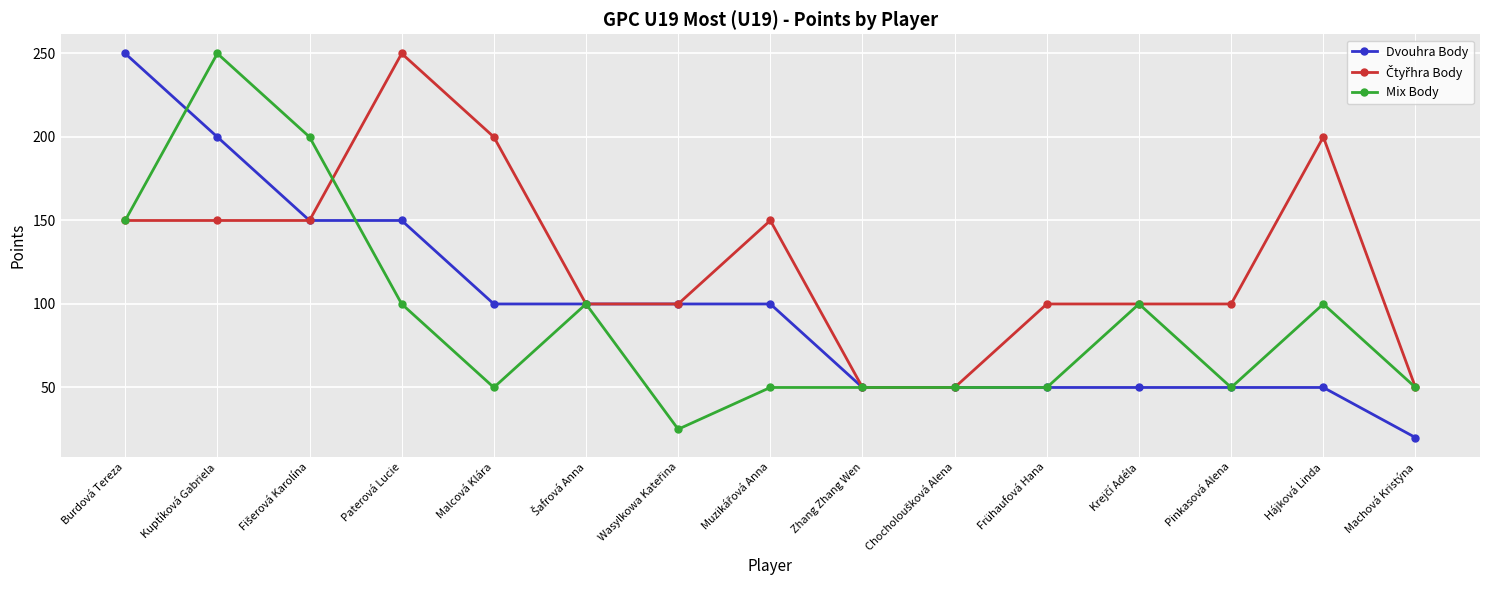

What is the minimum value shown in the chart?

20